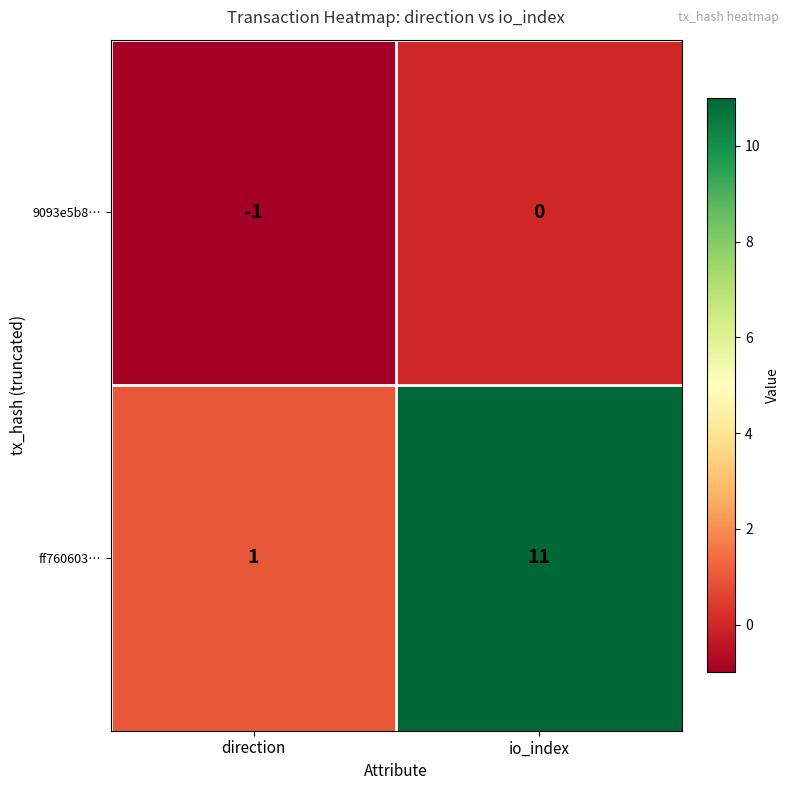

Which series changed the most between direction and io_index?

ff760603…